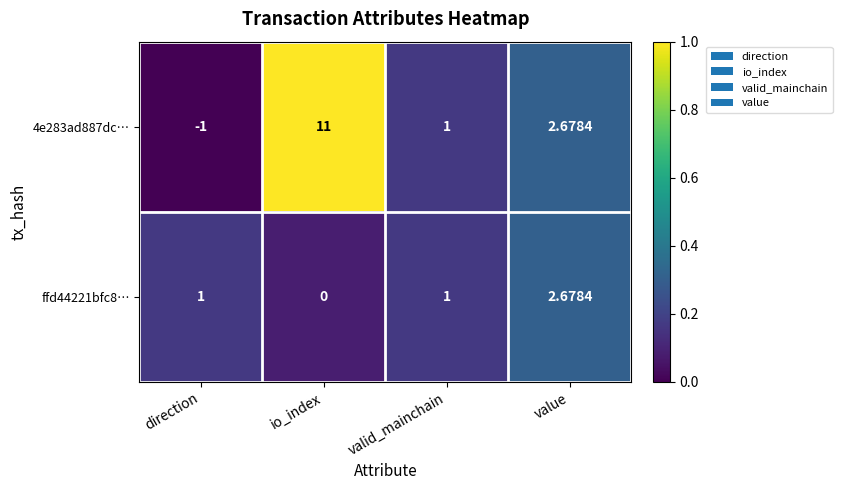

At which label does 4e283ad887dc… first exceed 2?

io_index